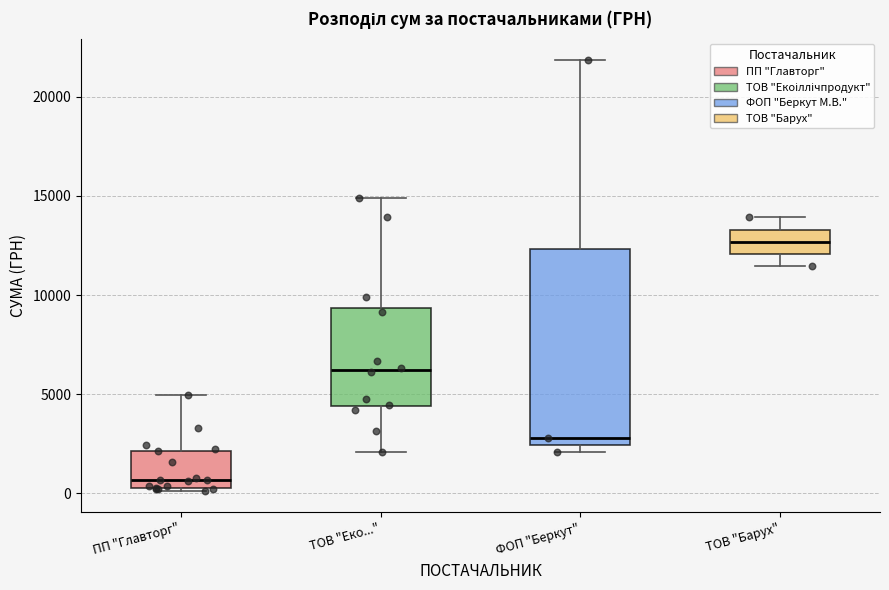

Which box's median line is the lowest?

ПП "Главторг"